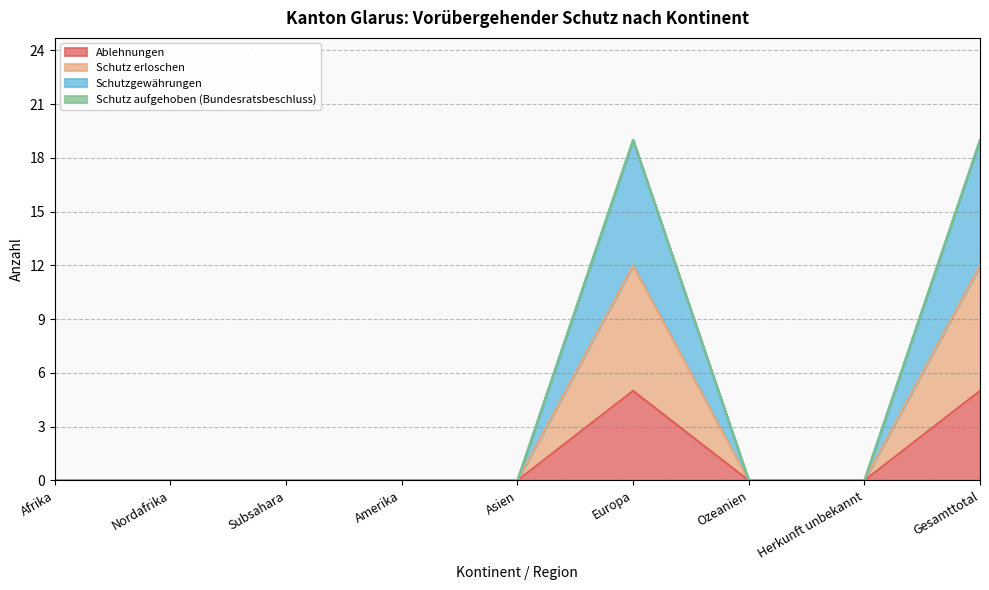

Which category has the highest value across all series?

Europa